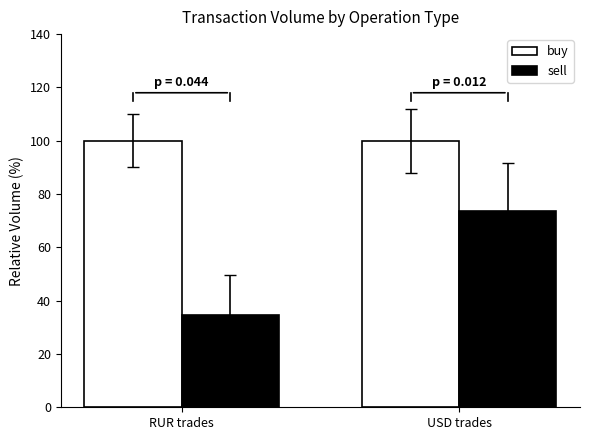

True or false: sell has a value of 73.7 at USD trades.

True